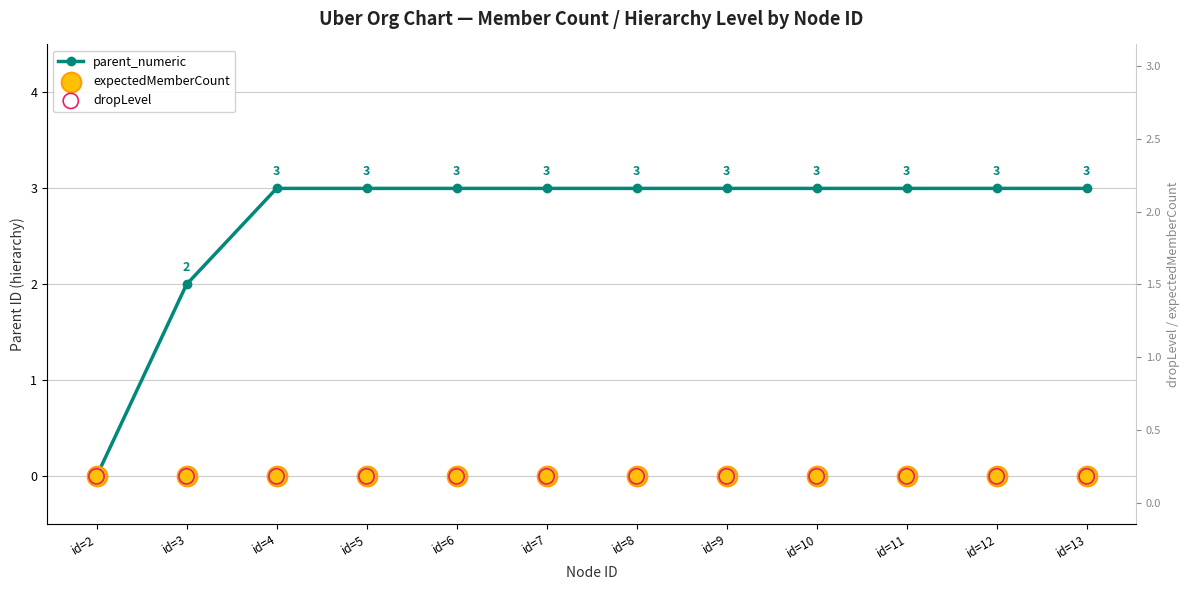

Which series reaches the minimum Y coordinate?

parent_numeric